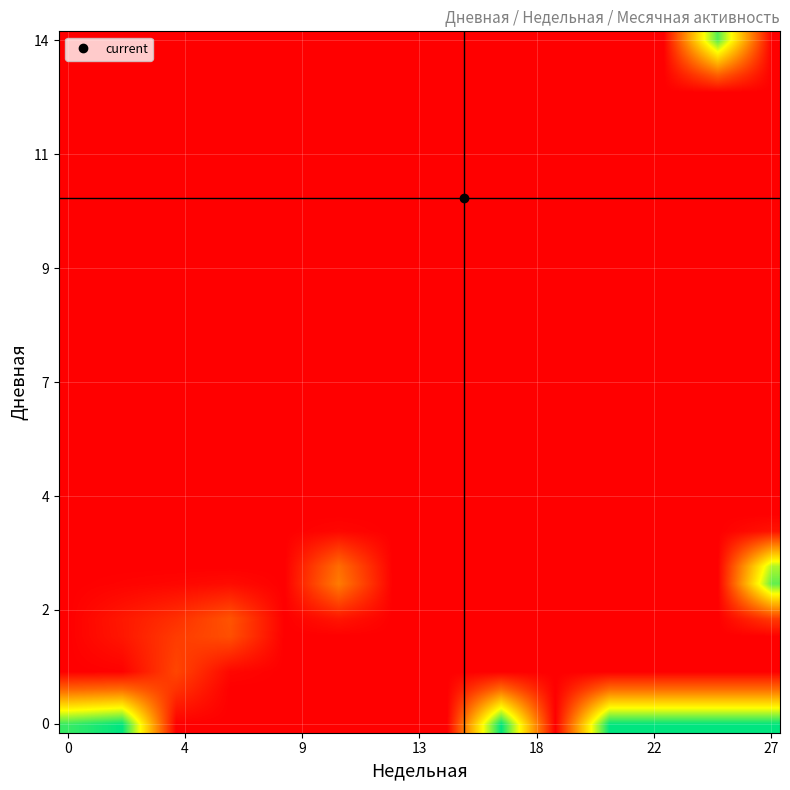

Which category has the lowest value across all series?

27